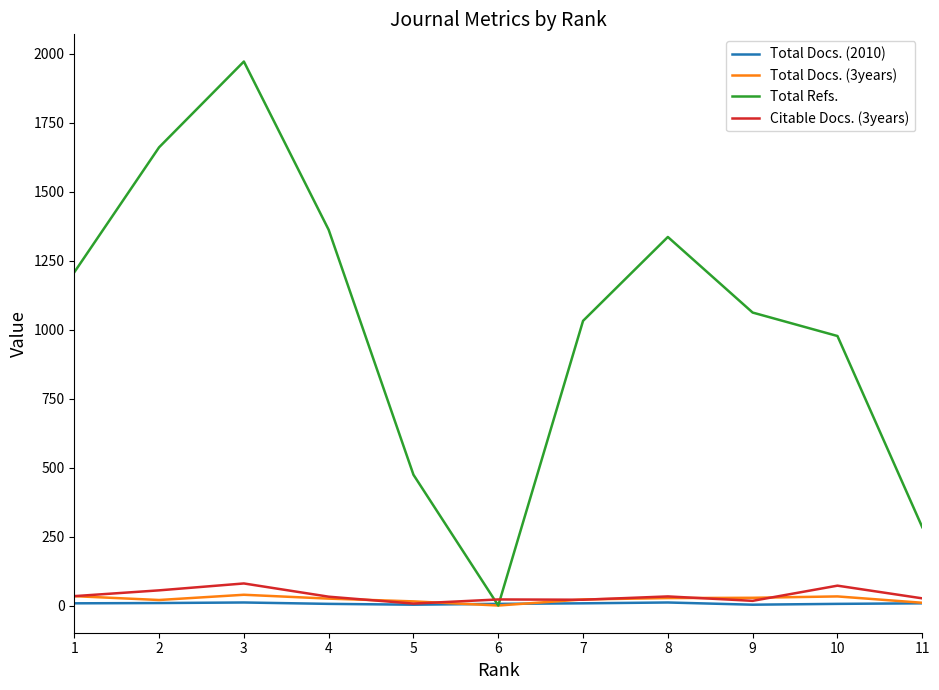

What is the maximum value shown in the chart?

1972